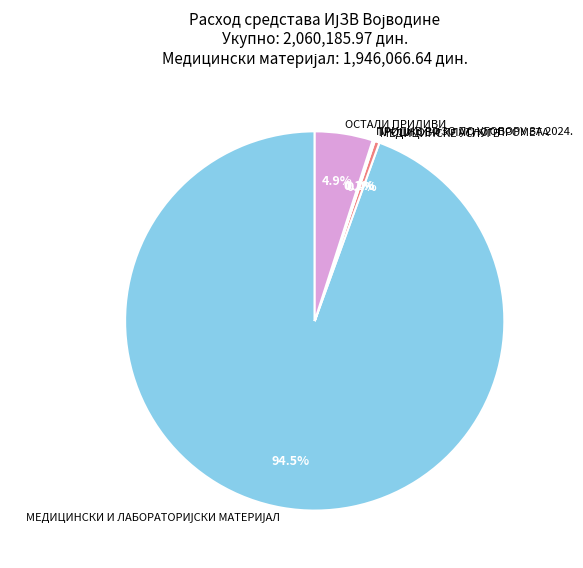

Is there a majority slice in this chart?

Yes